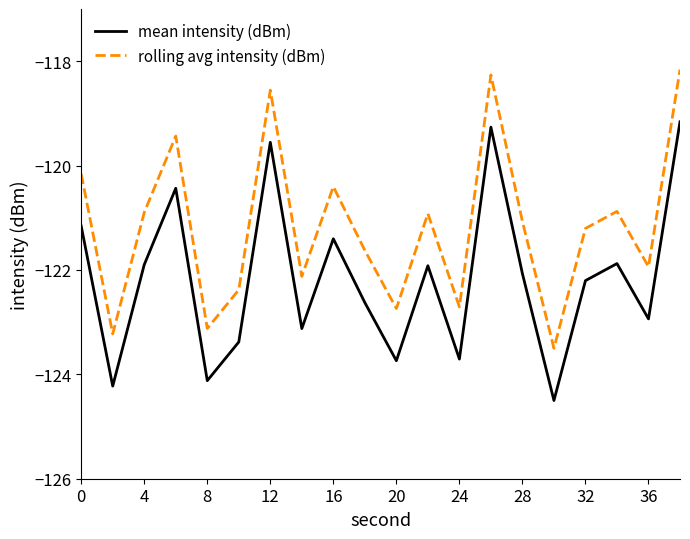

List the series in order of their overall mean, highest first.

rolling avg intensity (dBm), mean intensity (dBm)